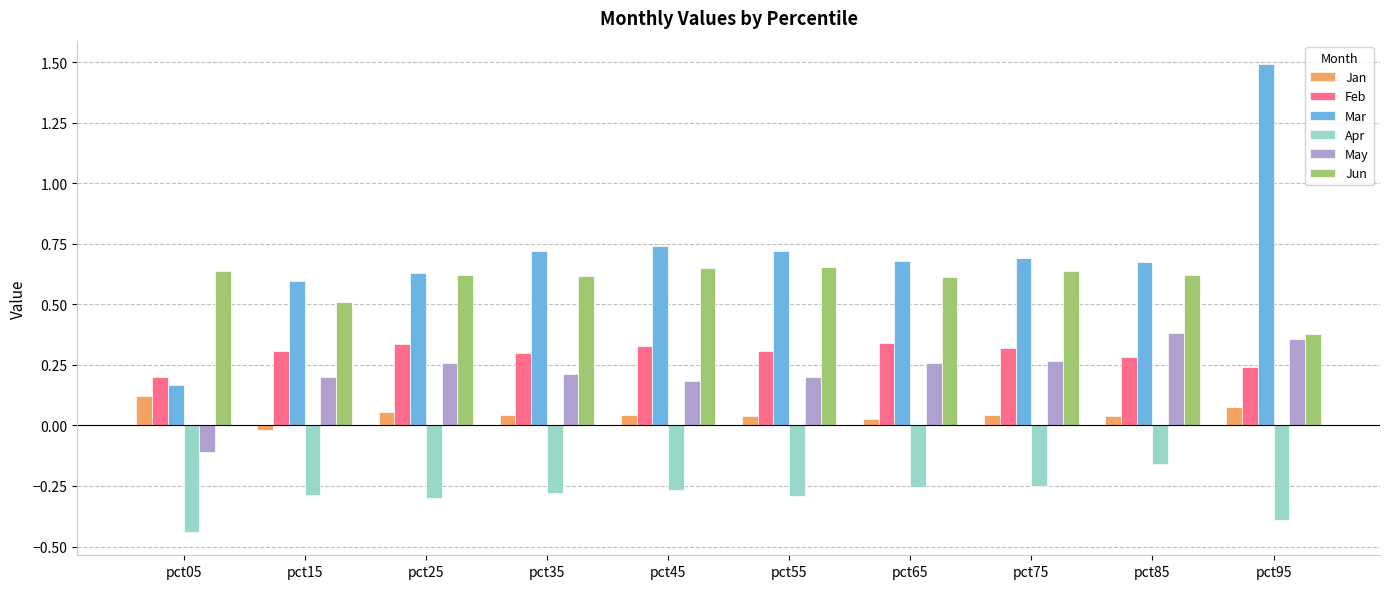

Which category has the lowest value across all series?

pct05